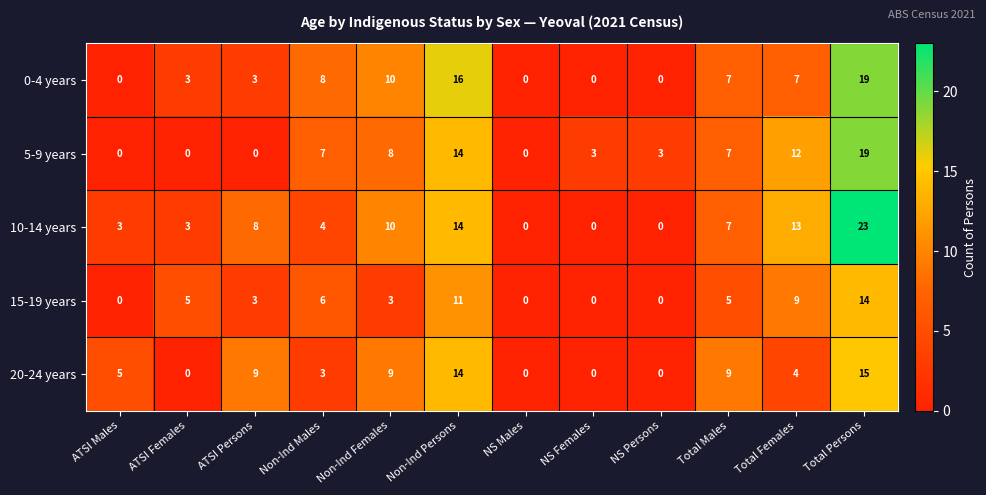

At which category is the sum across all series the highest?

Total Persons